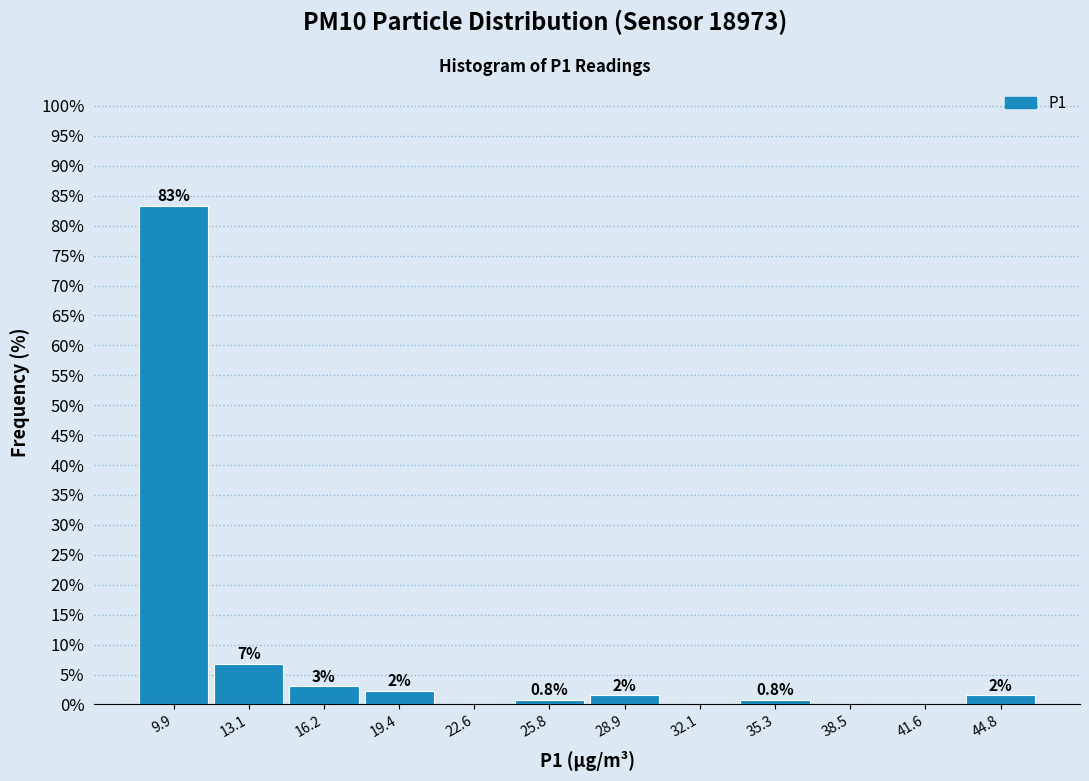

Which range on the x-axis has the tallest bar?

8.5 to 11.5